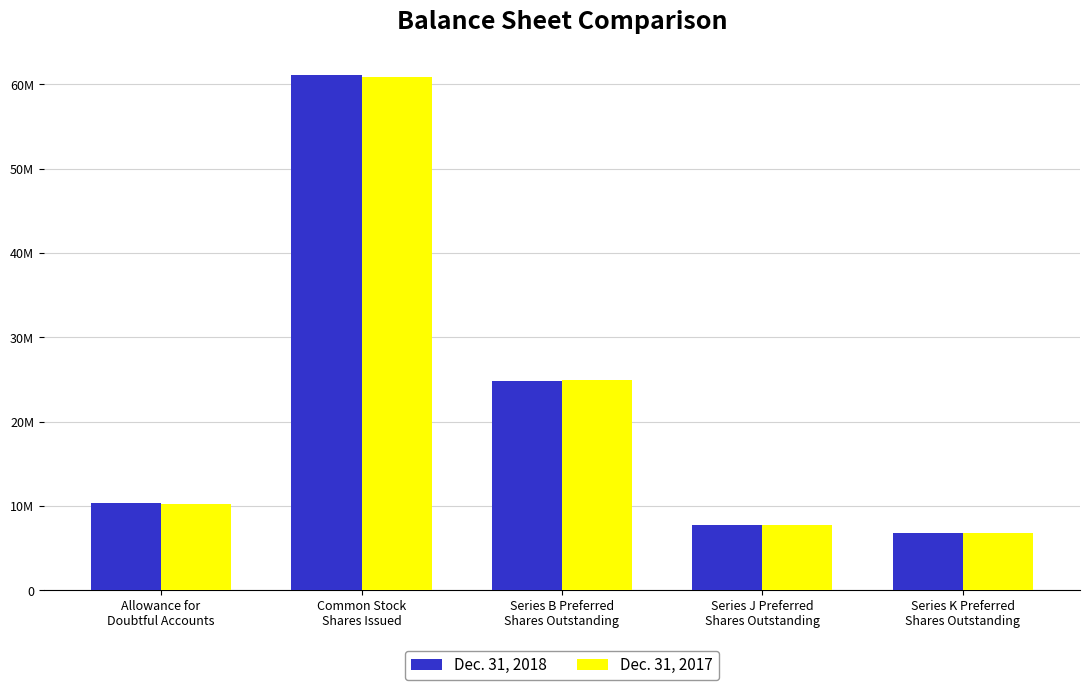

What is the value of the Dec. 31, 2018 bar at the 3rd from the left?

24862994